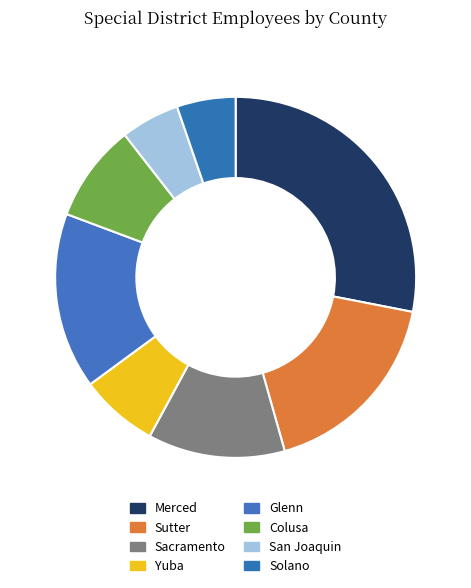

To the nearest percent, what is the average slice percentage?

12%